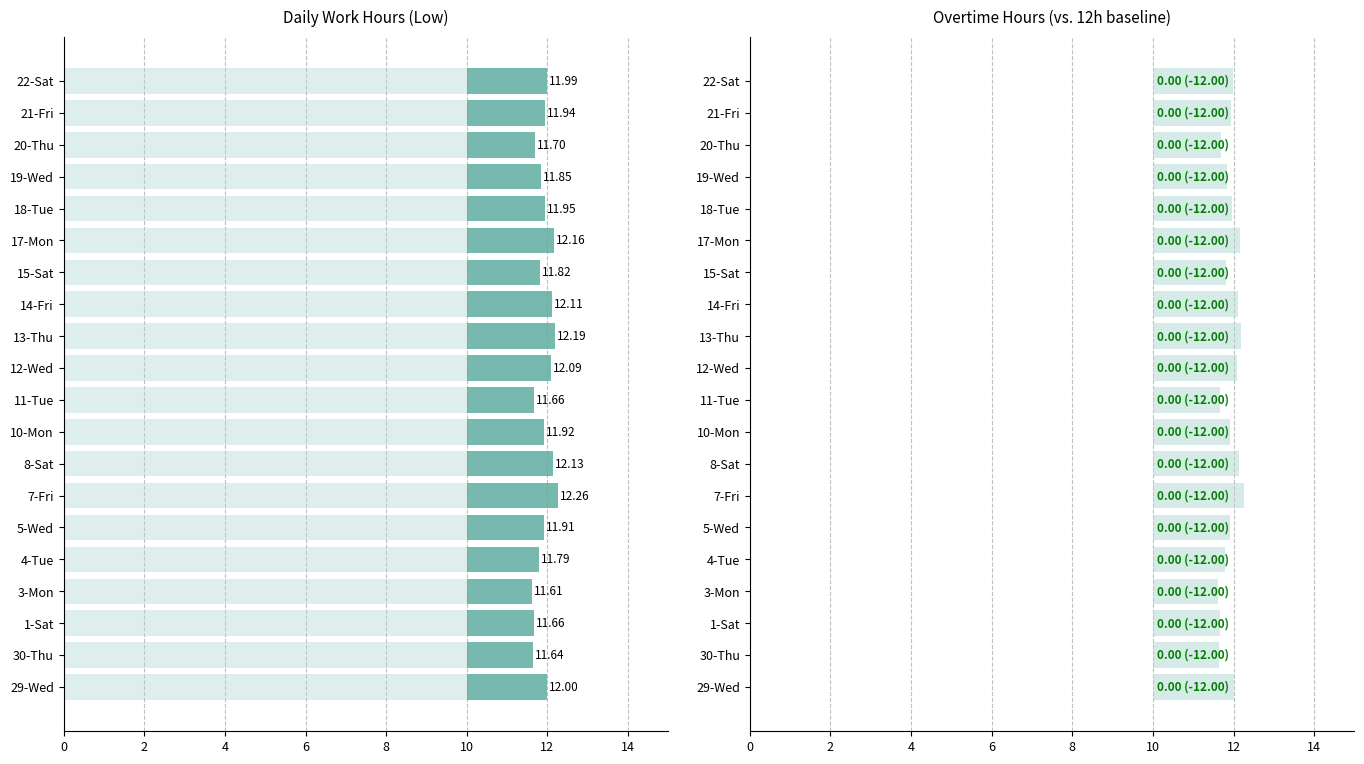

Is it true that Overtime equals 0.2 at 12?

False